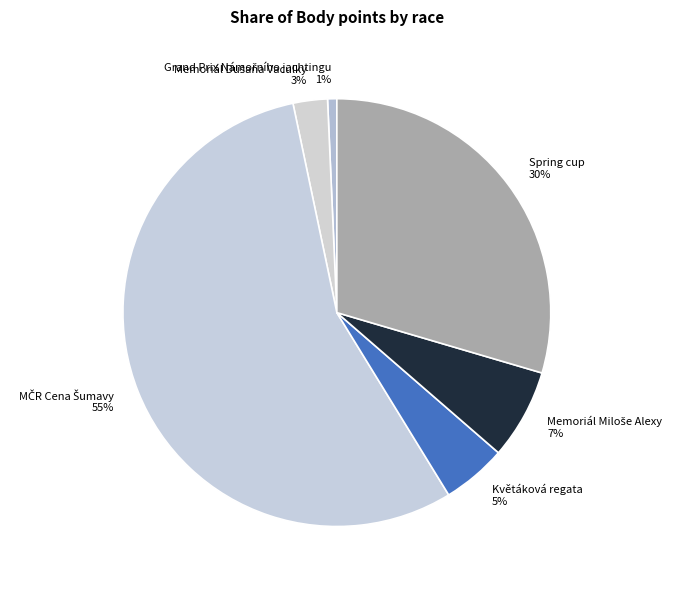

To the nearest percent, what is the average slice percentage?

17%